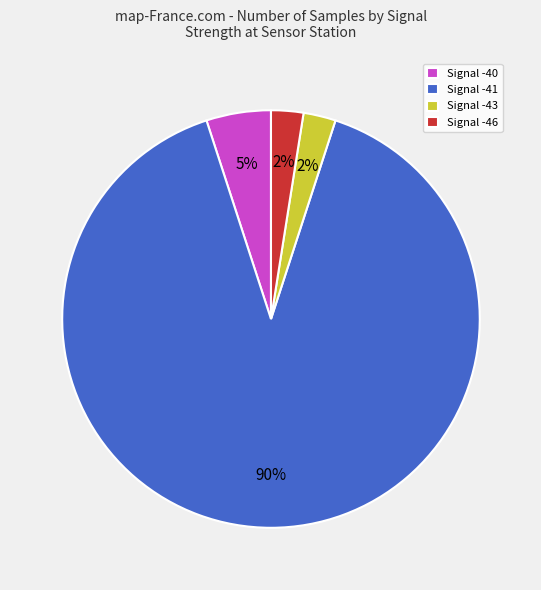

Is it true that Signal -40 is 1% of the pie?

False